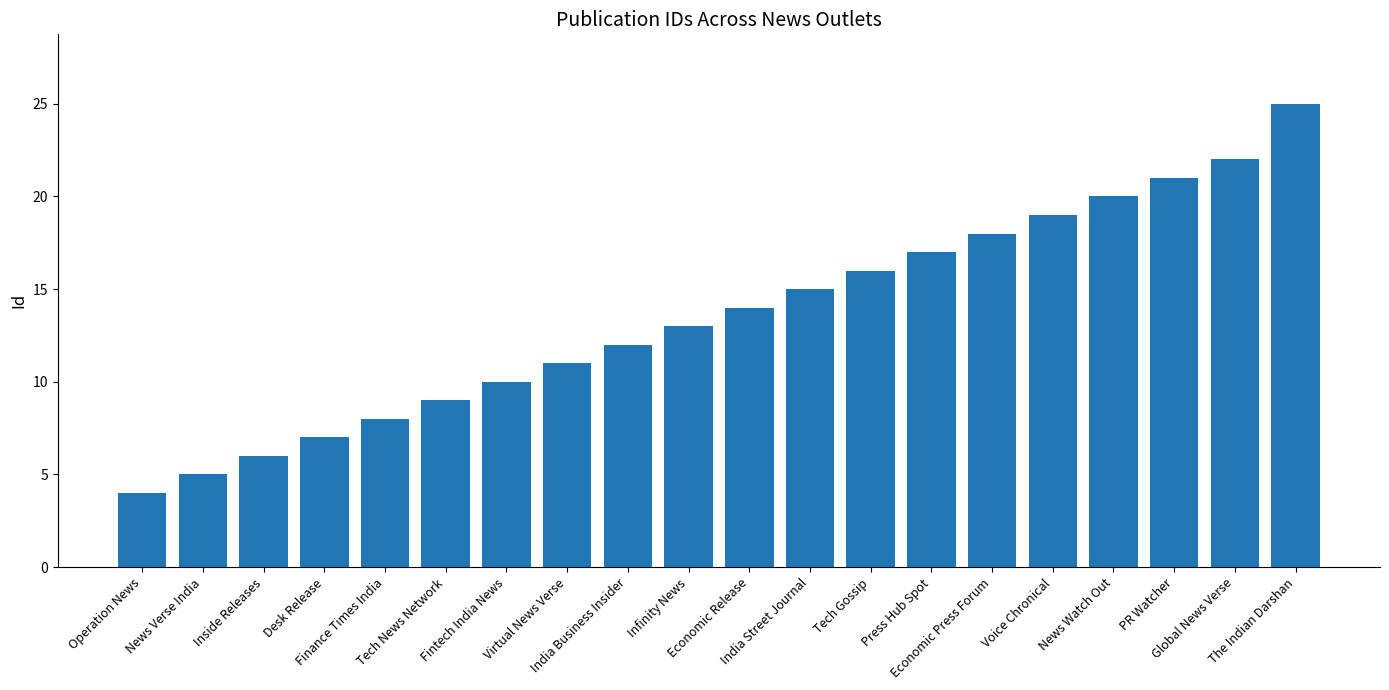

How many values are below 14?

10